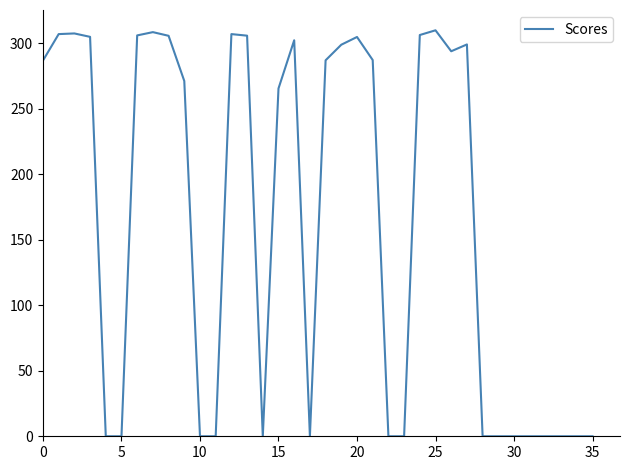

What is the difference between the maximum and minimum values?

309.9